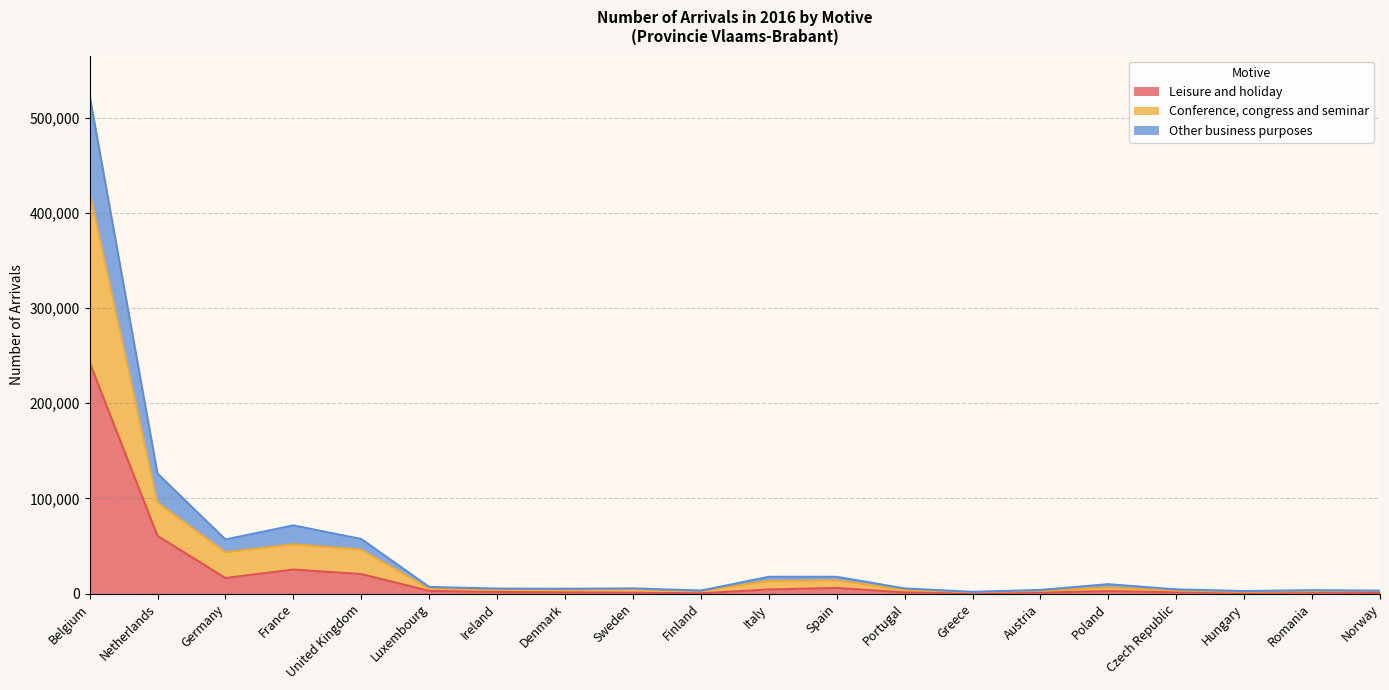

True or false: Conference, congress and seminar has more than 1 interior local peaks.

True